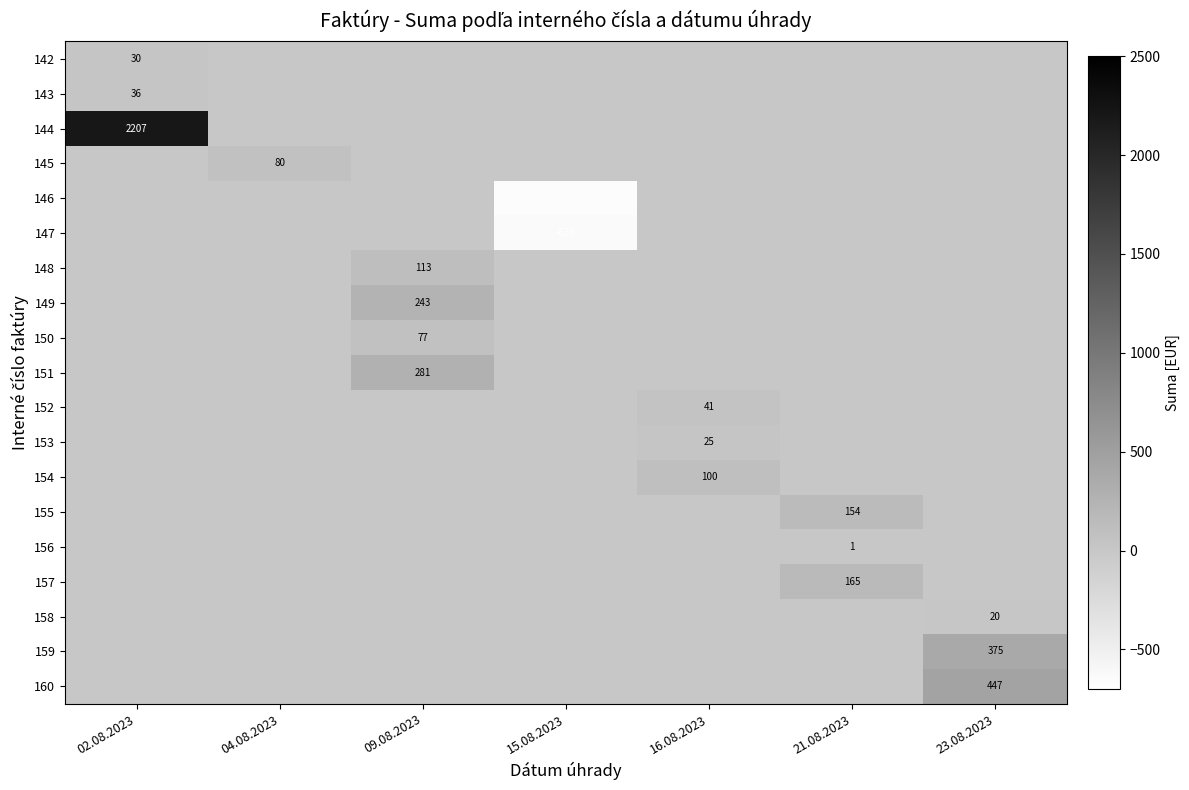

Rank the series by their maximum value, from highest to lowest.

144, 160, 159, 151, 149, 157, 155, 148, 154, 145, 150, 152, 143, 142, 153, 158, 156, 146, 147